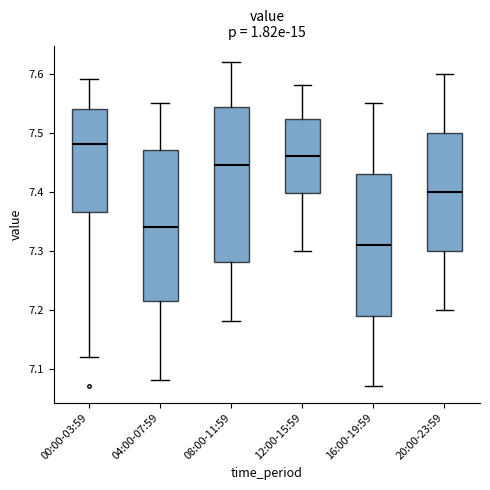

Which box has the lowest median line?

16:00-19:59